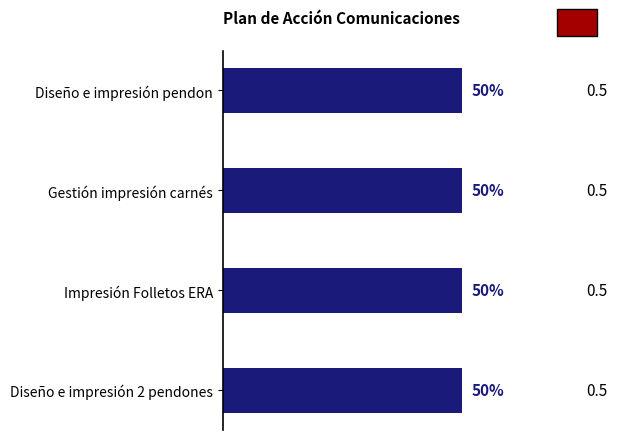

The value at Diseño e impresión 2 pendones is 0.1. True or false?

False